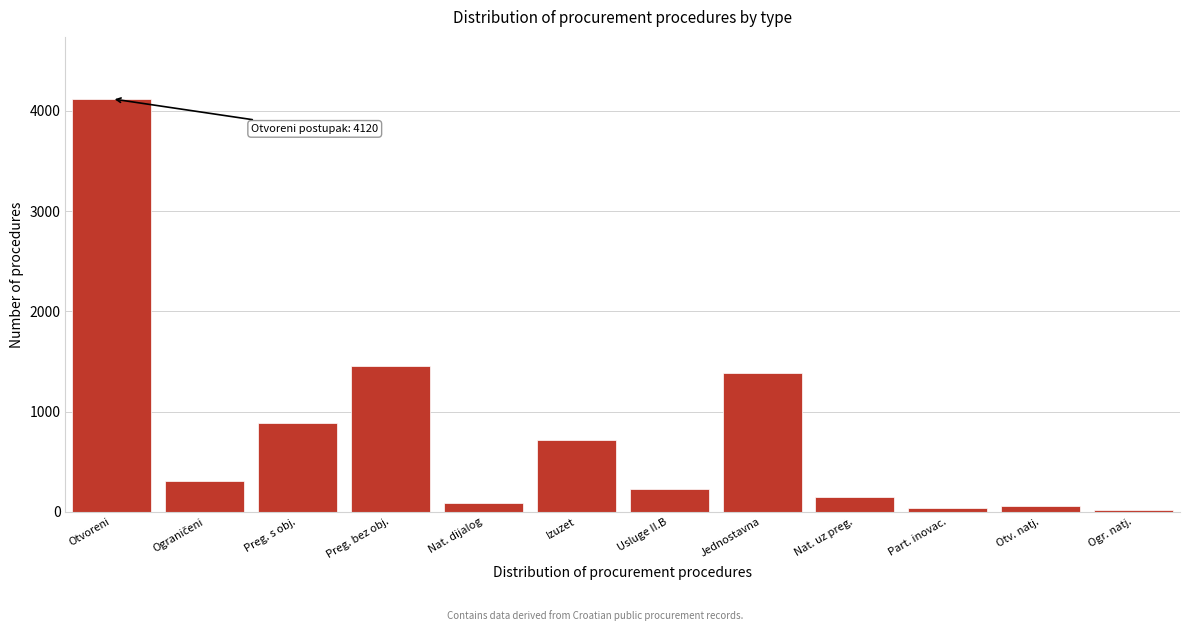

Reading right to left, list all the values displayed in this chart.

19	62	42	145	1380	230	720	85	1450	890	310	4120